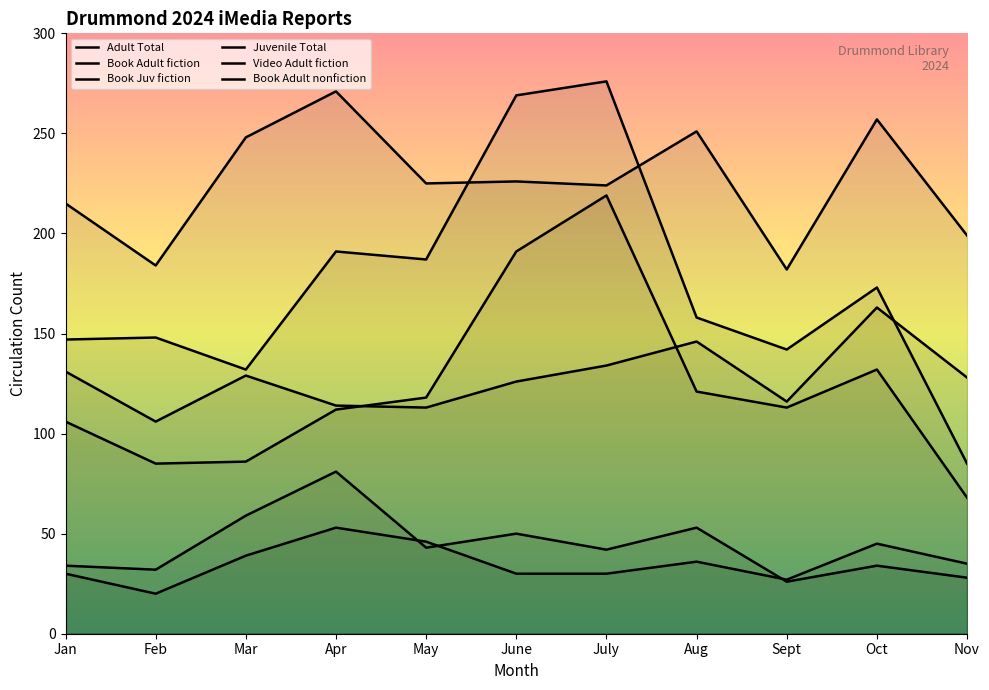

What is the total value across all series at July?

925